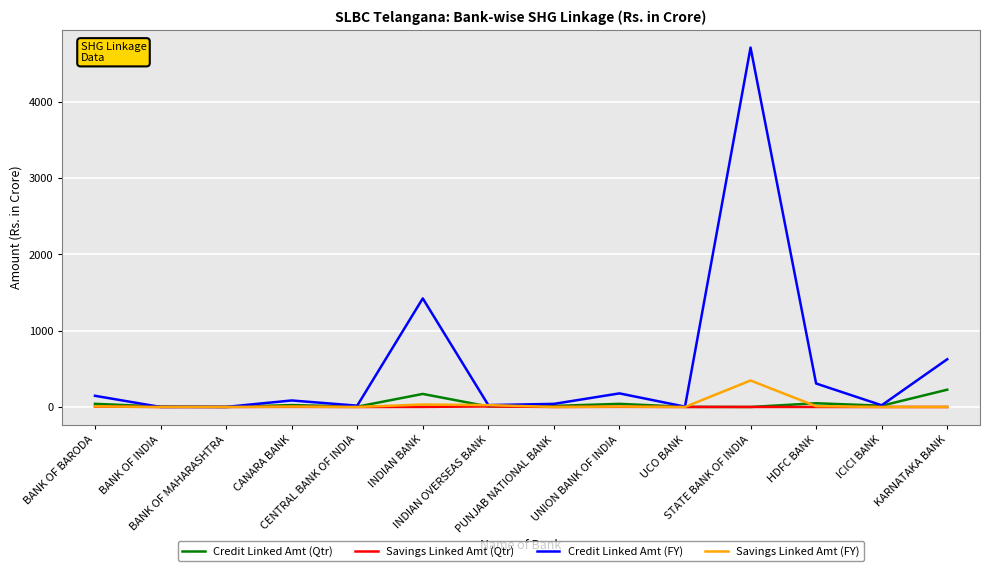

Which series has the largest total across all categories?

Credit Linked Amt (FY)